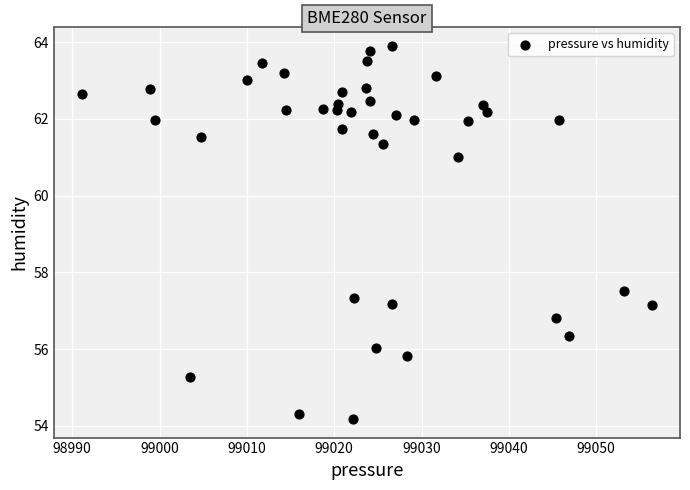

What is the range of Y values (max minus min)?

9.7